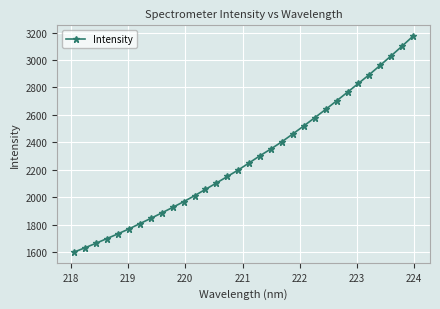

What is the smallest value displayed?

1601.9